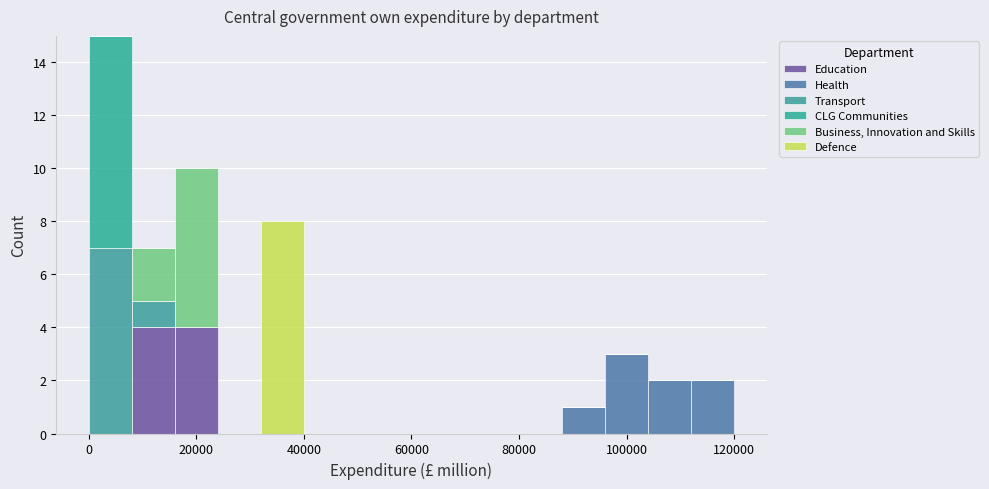

Which range on the x-axis has the tallest stacked bar (by total height)?

0 to 8000